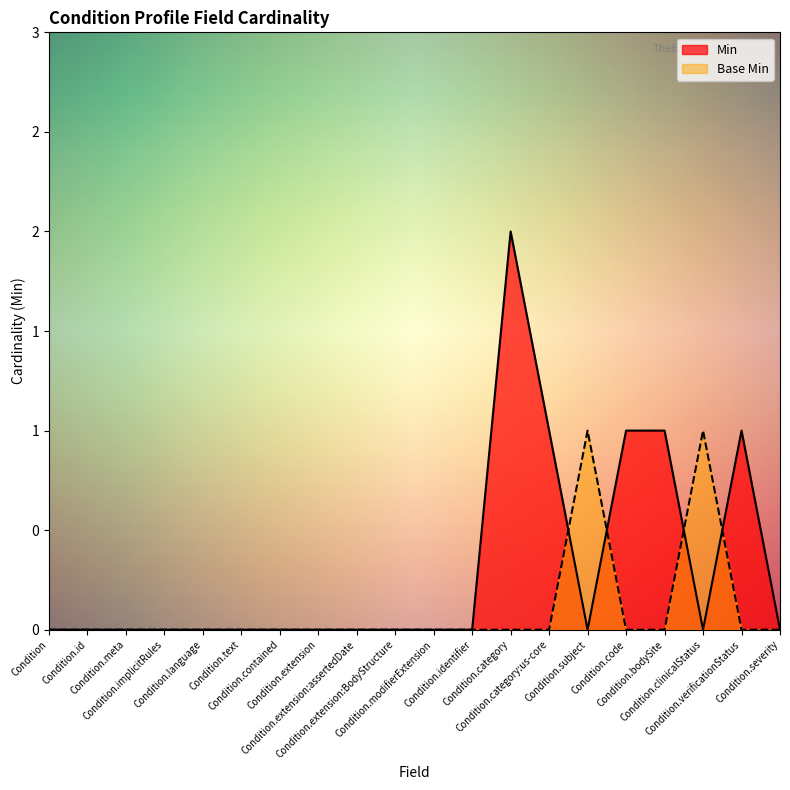

Reading right to left, extract all data points from this chart.

Min: 0	1	0	1	1	0	1	2	0	0	0	0	0	0	0	0	0	0	0	0
Base Min: 0	0	1	0	0	1	0	0	0	0	0	0	0	0	0	0	0	0	0	0